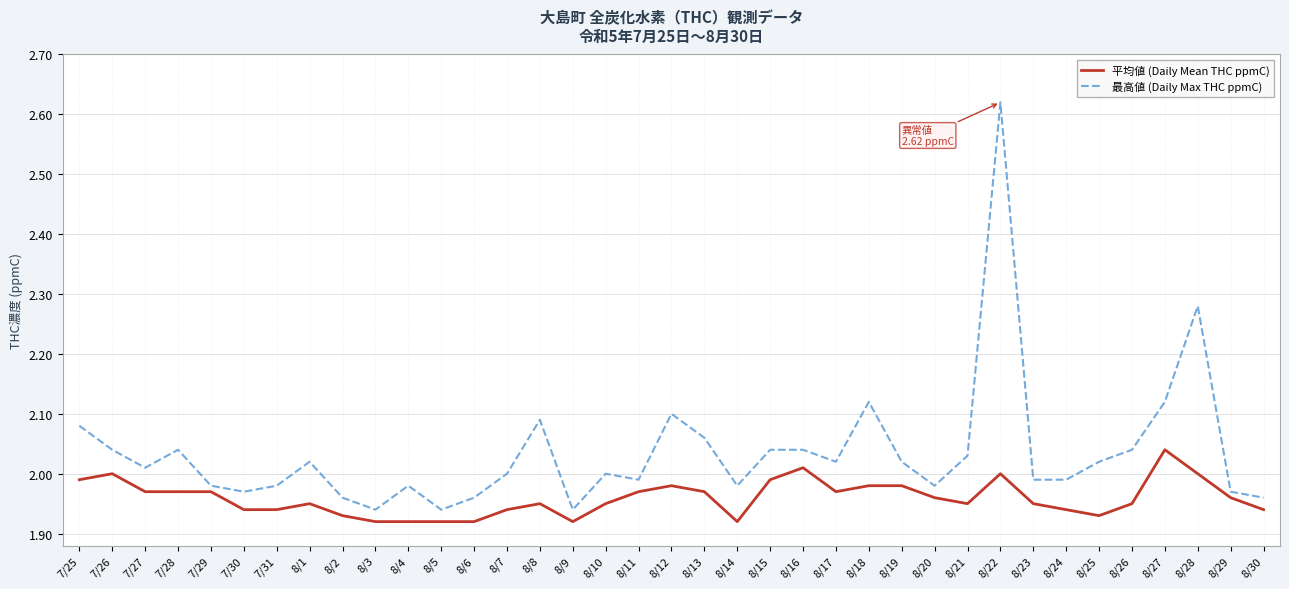

Which series has the widest spread of values?

最高値 (Daily Max THC ppmC)